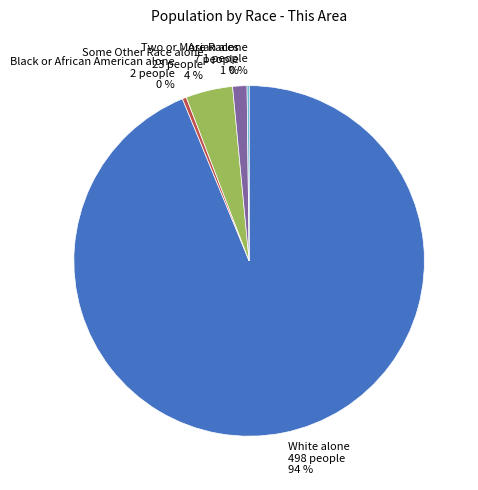

To the nearest percent, what is the difference between the largest and smallest slice percentages?

94%